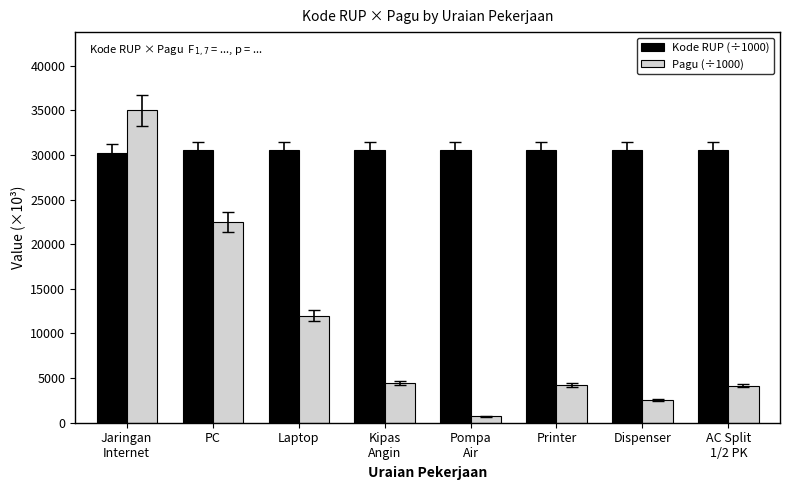

Are the bars grouped side by side (vs. stacked)?

Yes